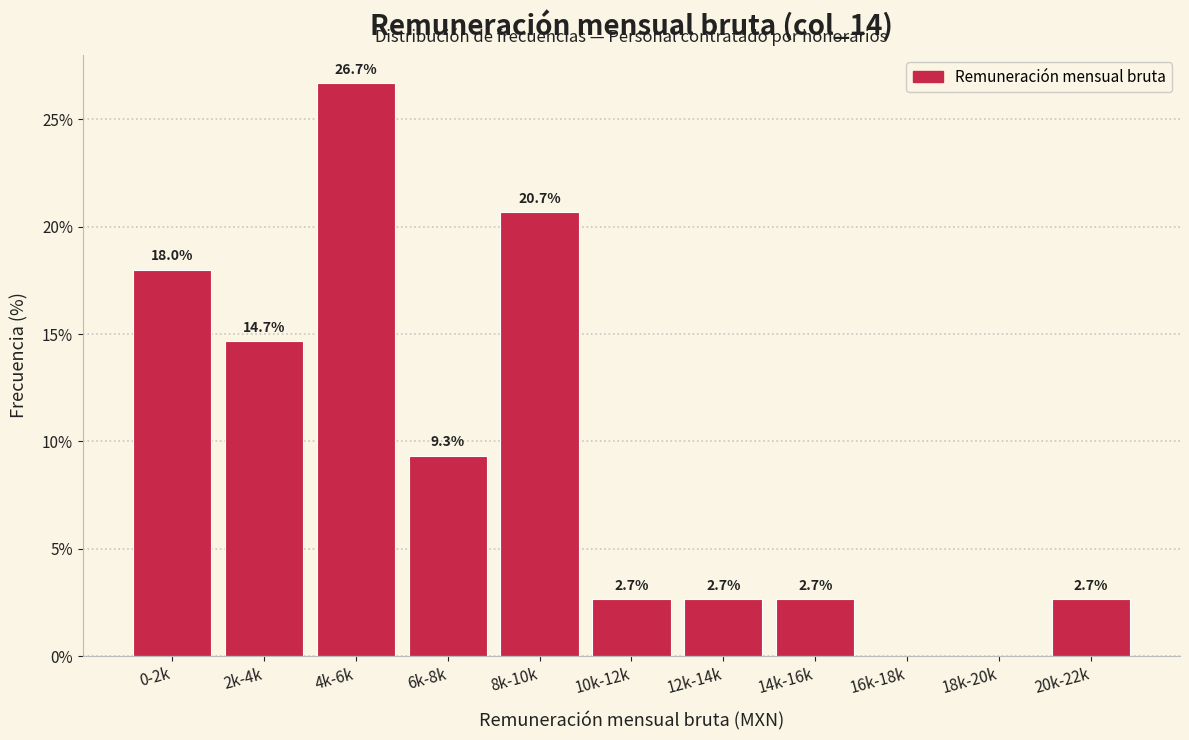

Reading left to right, transcribe all the data shown in this chart.

0-2k=18.0	2k-4k=14.7	4k-6k=26.7	6k-8k=9.3	8k-10k=20.7	10k-12k=2.7	12k-14k=2.7	14k-16k=2.7	16k-18k=0.0	18k-20k=0.0	20k-22k=2.7